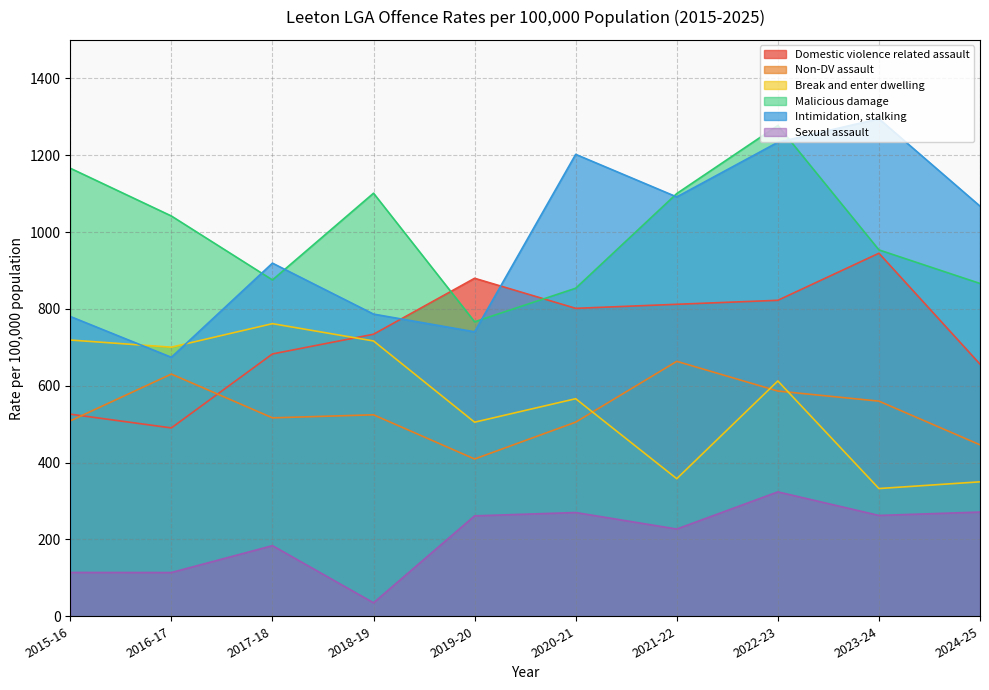

What is the sum of the Intimidation, stalking values at 2023-24 and 2022-23?

2528.2